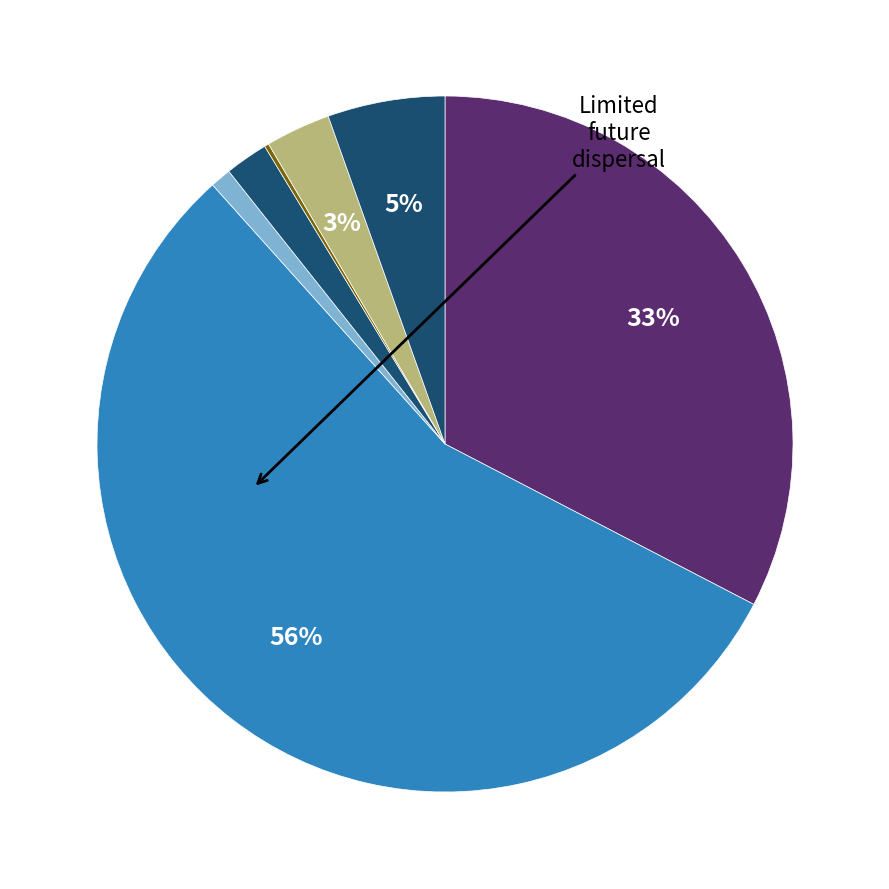

Which slice represents more than half of the pie?

Black or African American alone